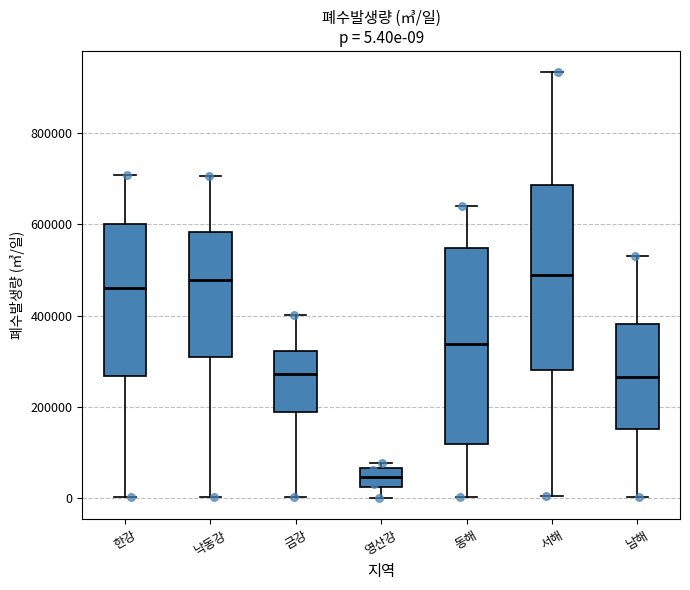

Comparing the boxes themselves (not the whiskers), which one is the tallest?

동해